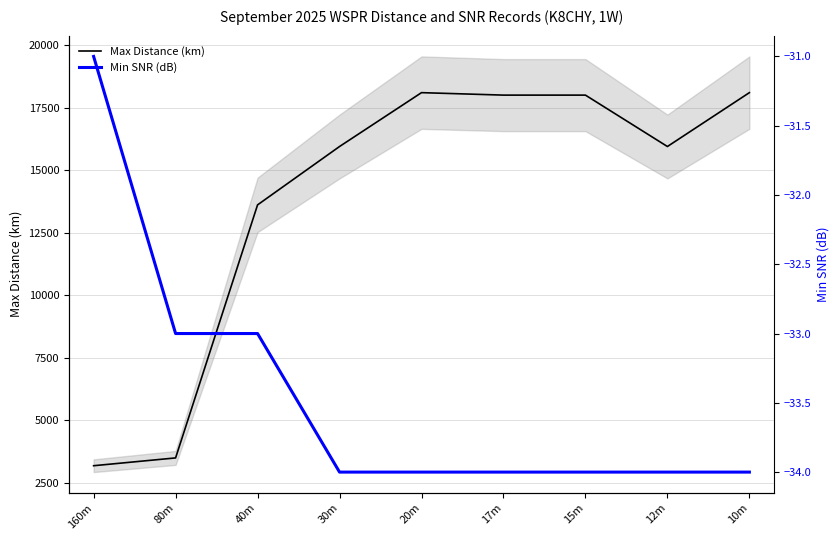

At which category does the chart reach its peak across all series?

20m